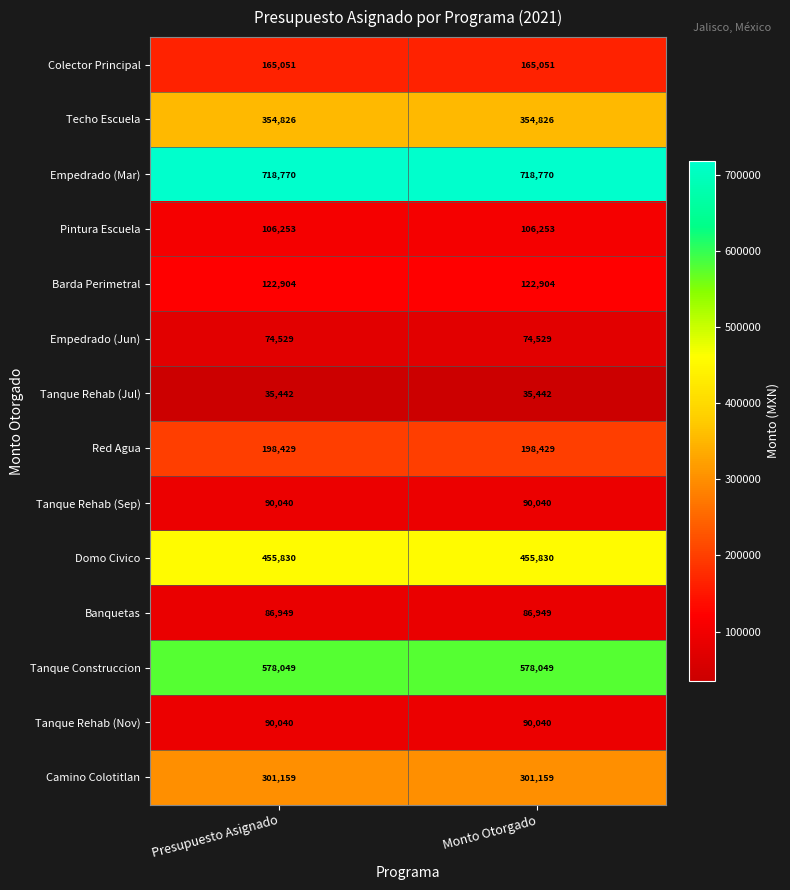

Reading left to right, extract all data points from this chart.

Colector Principal: 165051	165051
Techo Escuela: 354826	354826
Empedrado (Mar): 718770	718770
Pintura Escuela: 106253	106253
Barda Perimetral: 122904	122904
Empedrado (Jun): 74529	74529
Tanque Rehab (Jul): 35442	35442
Red Agua: 198429	198429
Tanque Rehab (Sep): 90040	90040
Domo Civico: 455830	455830
Banquetas: 86949	86949
Tanque Construccion: 578049	578049
Tanque Rehab (Nov): 90040	90040
Camino Colotitlan: 301159	301159